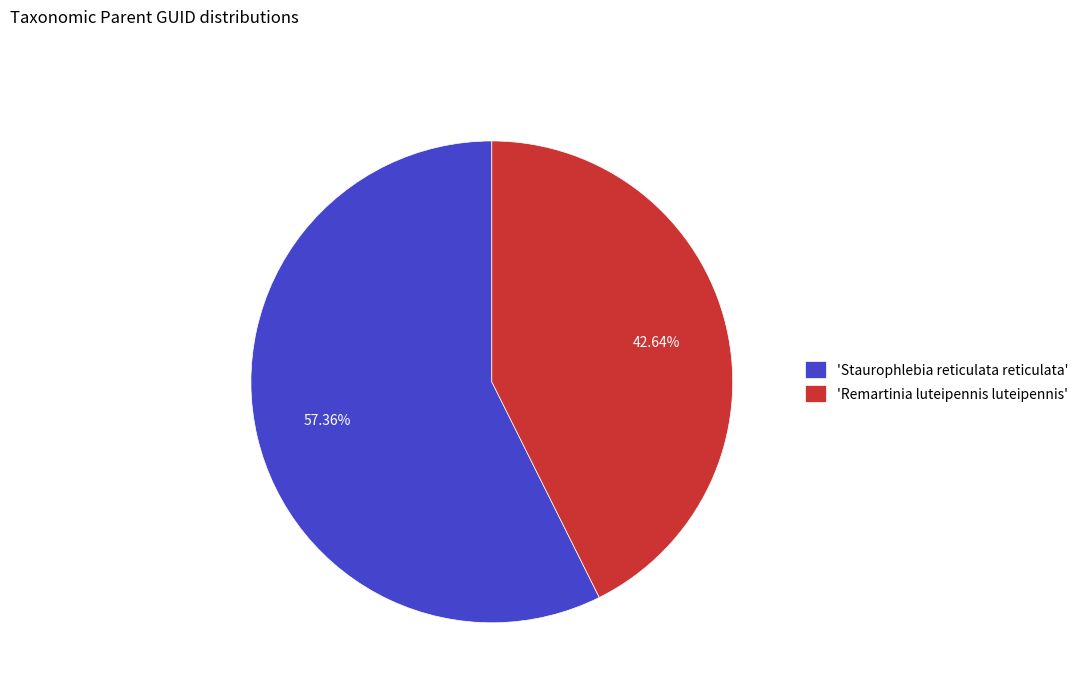

Is the sum of 'Remartinia luteipennis luteipennis' and 'Staurophlebia reticulata reticulata' greater than half?

Yes